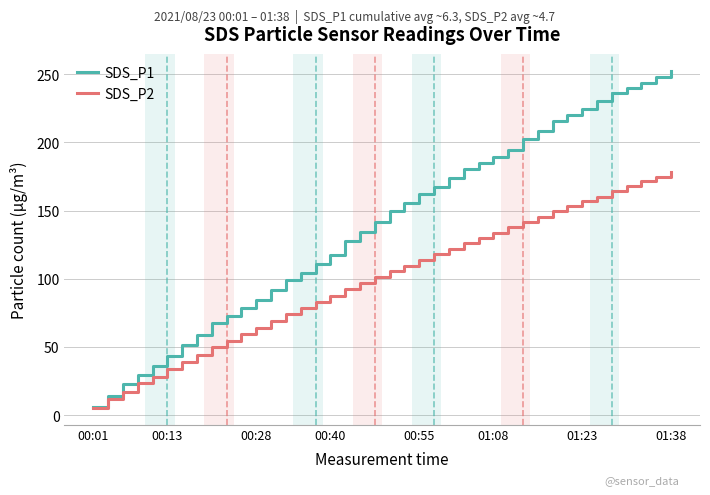

Which series has the largest range (max minus min)?

SDS_P1